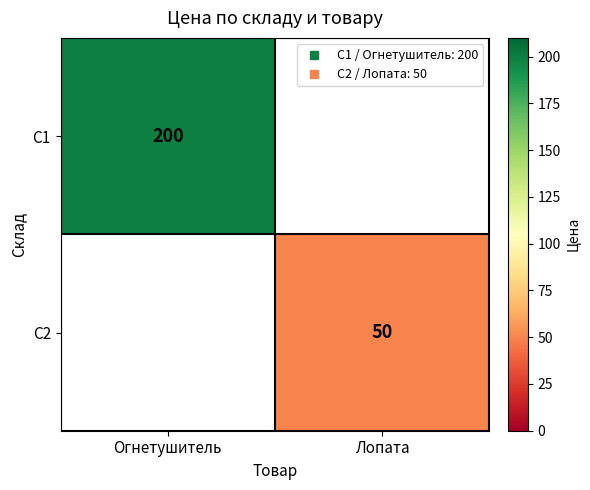

At which label does С1 reach its minimum?

Огнетушитель